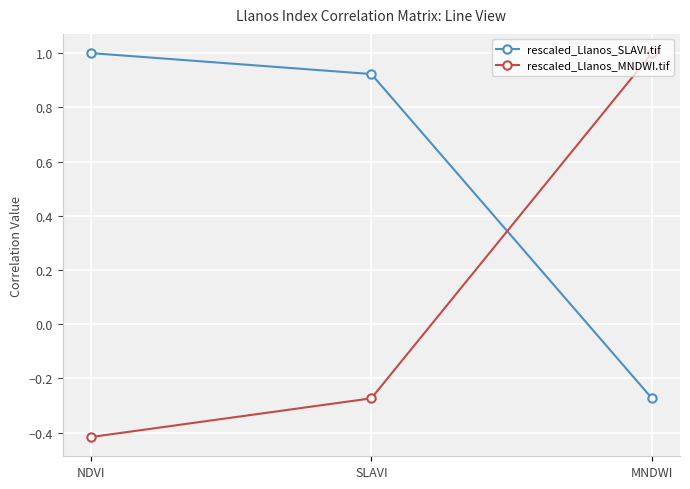

What is the sum of the rescaled_Llanos_MNDWI.tif values at MNDWI and NDVI?

0.6